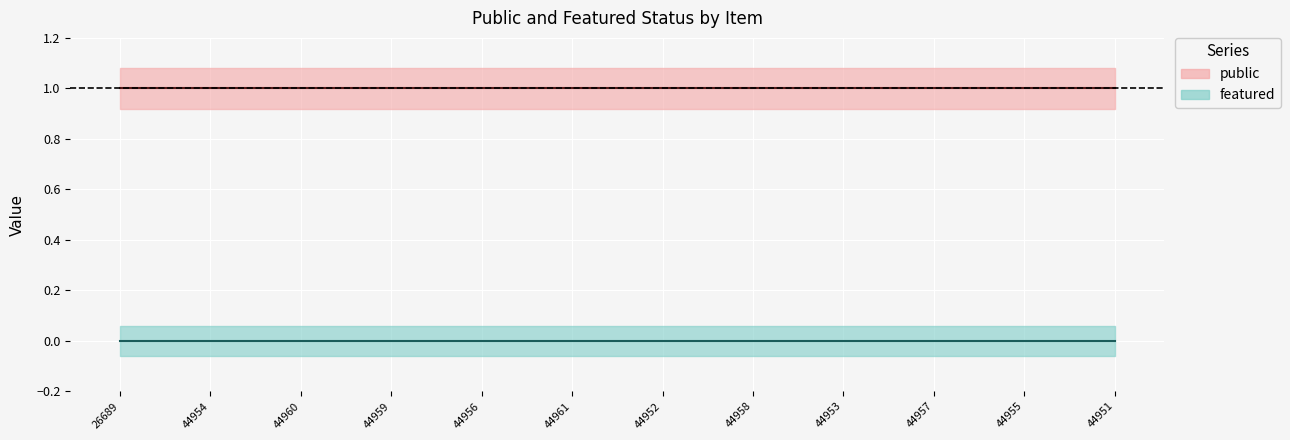

Reading left to right, extract all data points from this chart.

public: 1	1	1	1	1	1	1	1	1	1	1	1
featured: 0	0	0	0	0	0	0	0	0	0	0	0